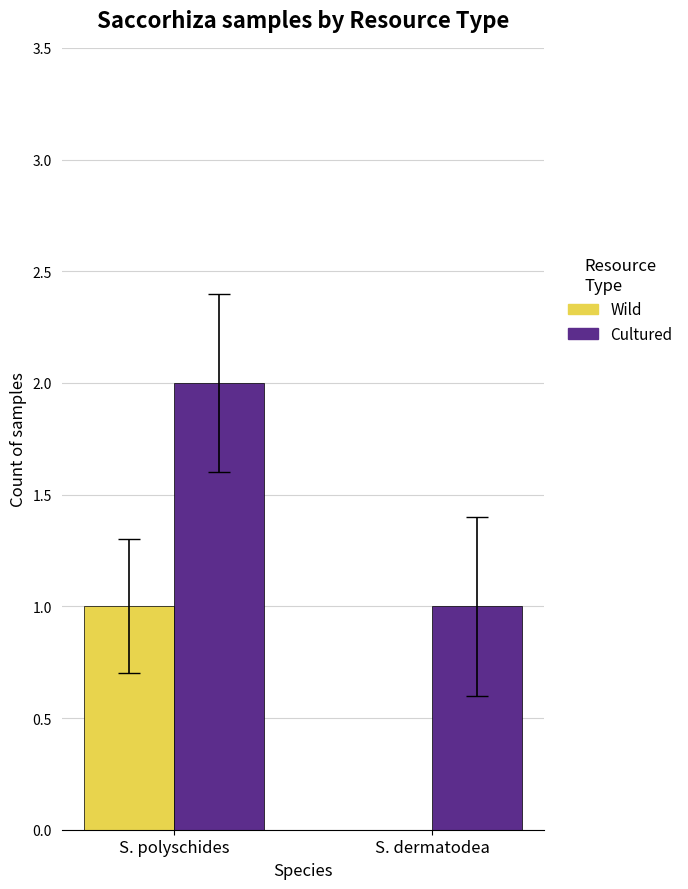

At which label does Wild reach its peak?

S. polyschides